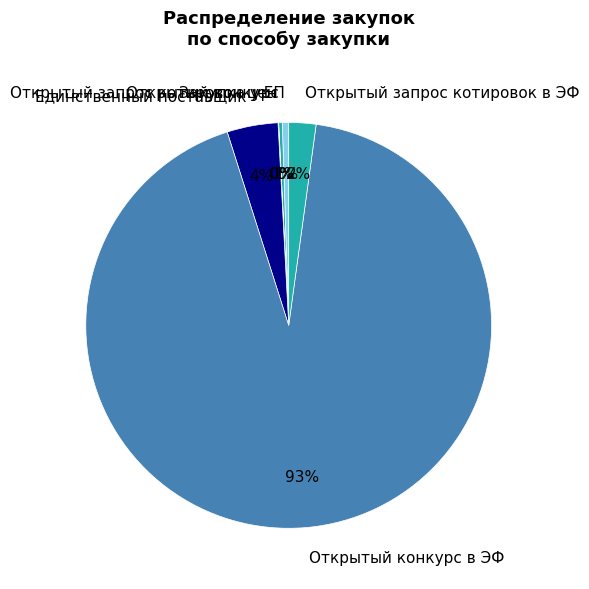

What is the largest slice in the pie chart?

Открытый конкурс в ЭФ